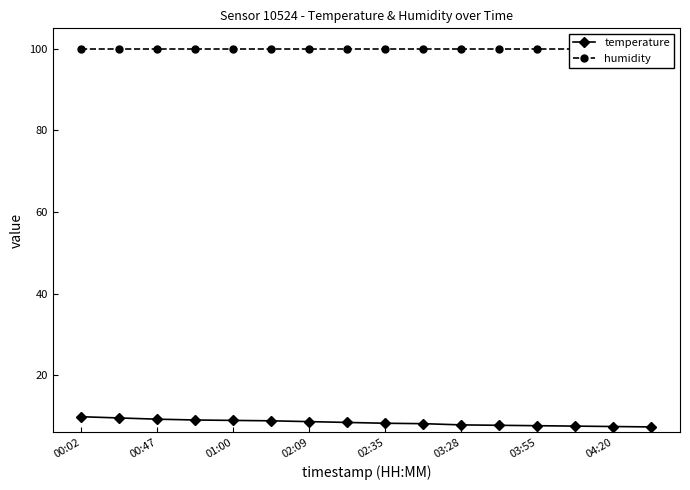

Where is temperature nearest to the value 8?

9